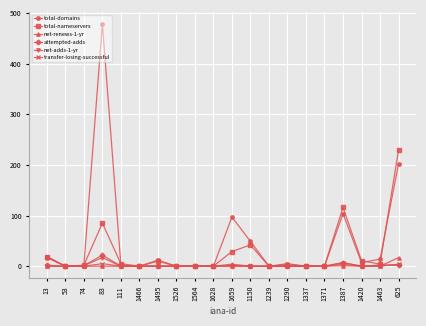

True or false: total-domains has a value of 23 at 1387.

False